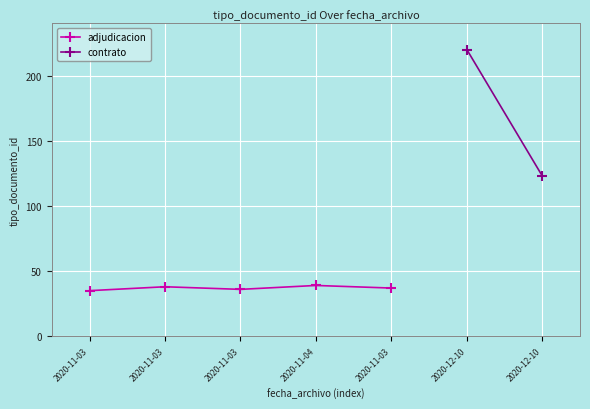

The chart shows a value of 35 at 2020-11-03. True or false?

True